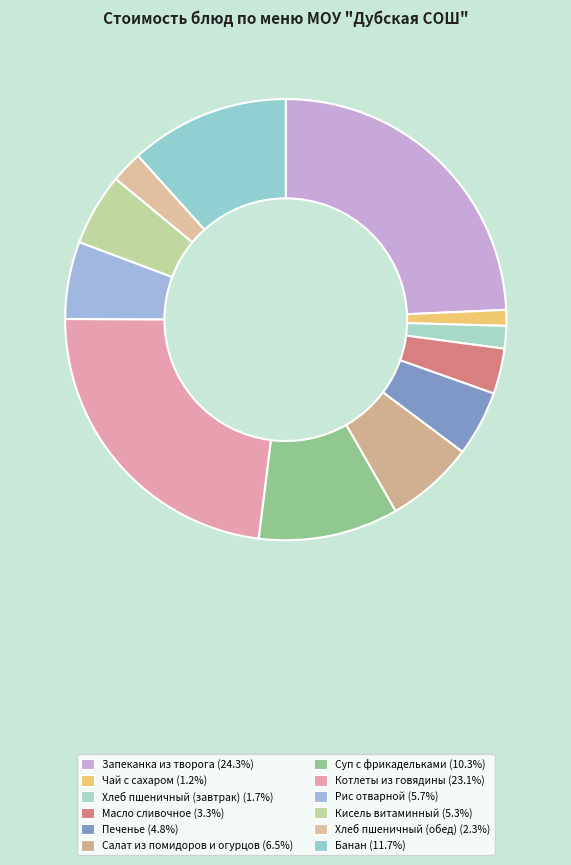

Is Чай с сахаром the majority of the pie?

No